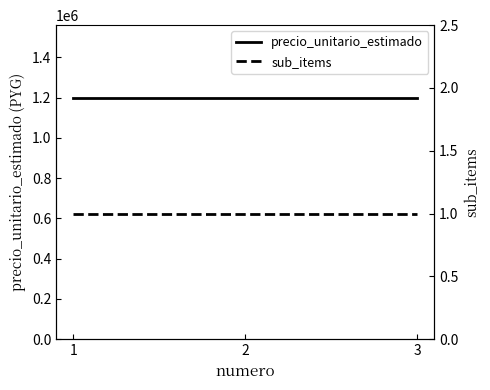

Count the number of categories in the chart.

3